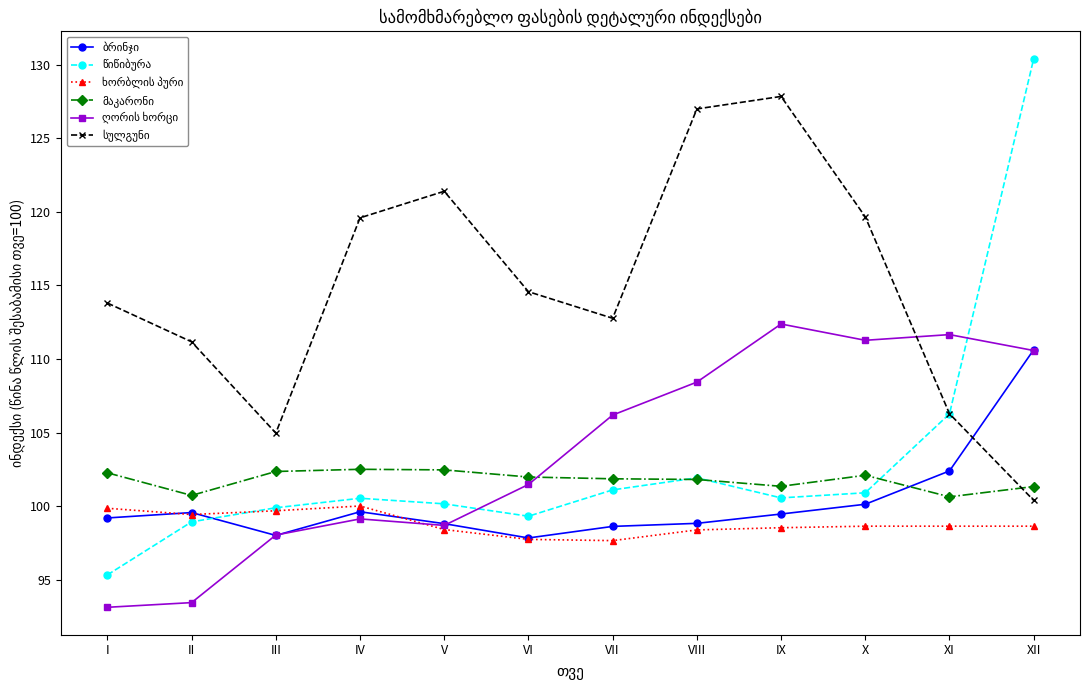

What is the difference between the highest and lowest values at V?

23.0